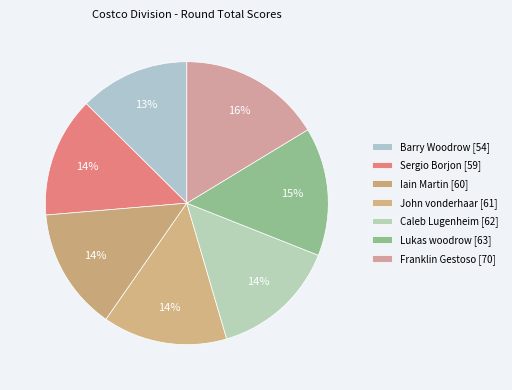

What is the total percentage of Franklin Gestoso and Iain Martin?

30.3%